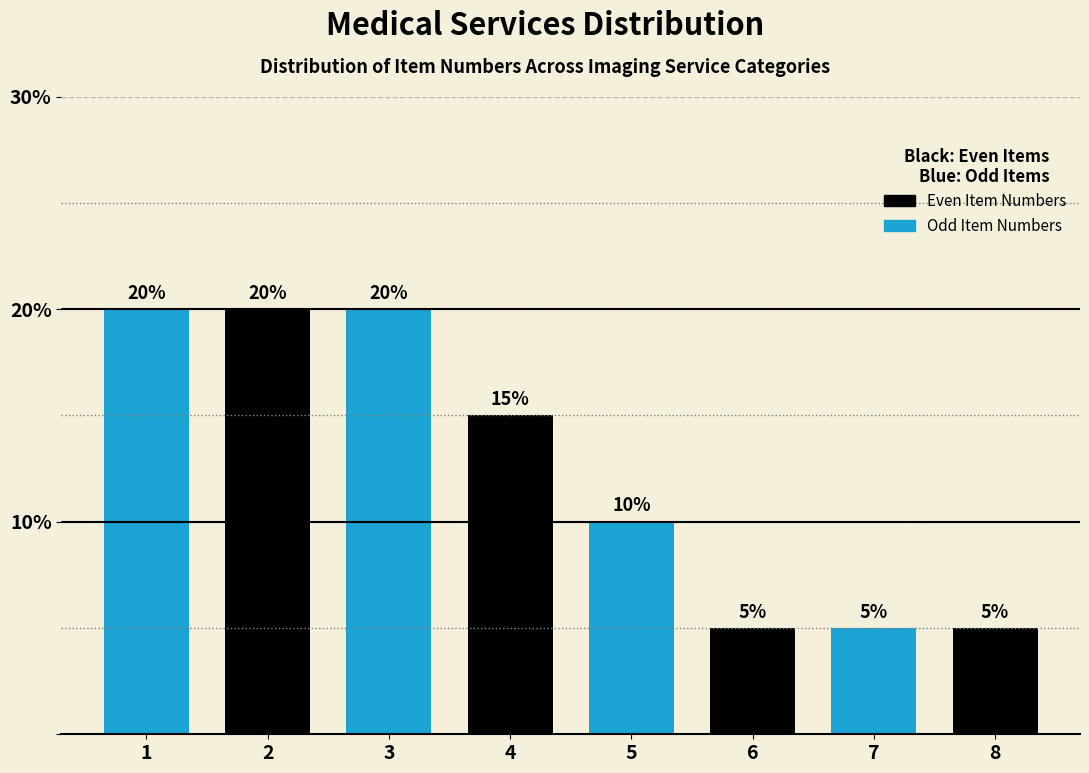

Reading left to right, extract all data points from this chart.

20	20	20	15	10	5	5	5